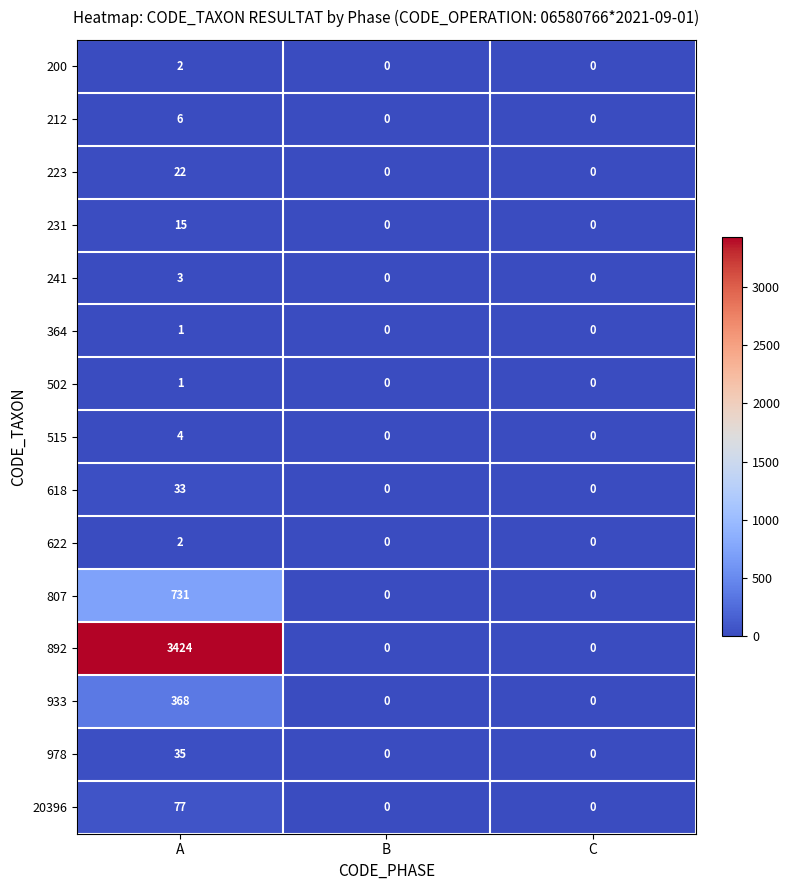

What is the difference between the highest and lowest values at A?

3423